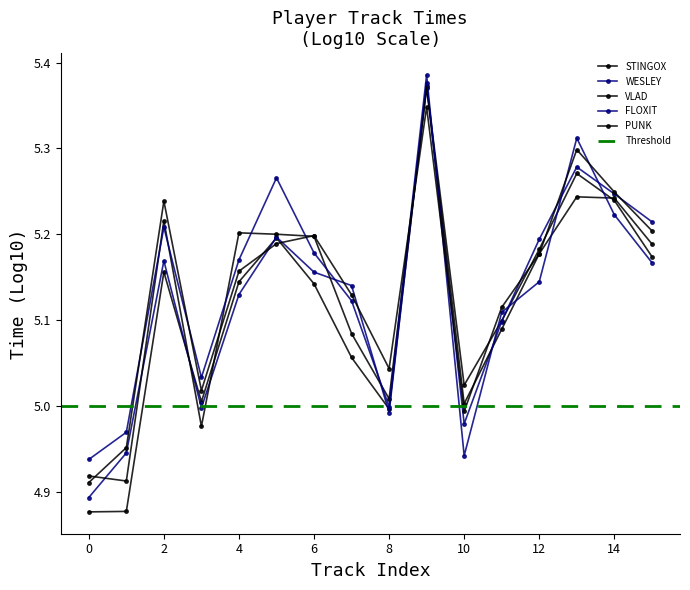

What is the difference between the maximum and minimum values in the WESLEY series?

0.5